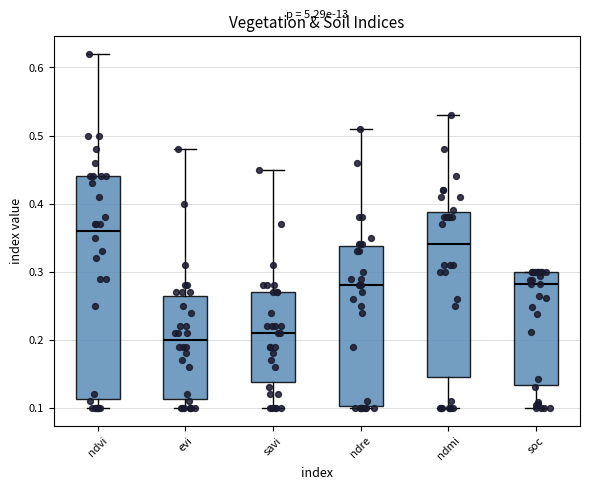

Reading left to right, read every box against the y-axis: the position of its median line, the range the box covers, and the ends of its whiskers. The values are not printed on the chart, so give them approximately, as read against the axis.

ndvi: median 0.36, box 0.11 to 0.44, whiskers 0.10 to 0.62
evi: median 0.20, box 0.11 to 0.27, whiskers 0.10 to 0.48
savi: median 0.21, box 0.14 to 0.27, whiskers 0.10 to 0.45
ndre: median 0.28, box 0.10 to 0.34, whiskers 0.10 to 0.51
ndmi: median 0.34, box 0.15 to 0.39, whiskers 0.10 to 0.53
soc: median 0.28, box 0.13 to 0.30, whiskers 0.10 to 0.30